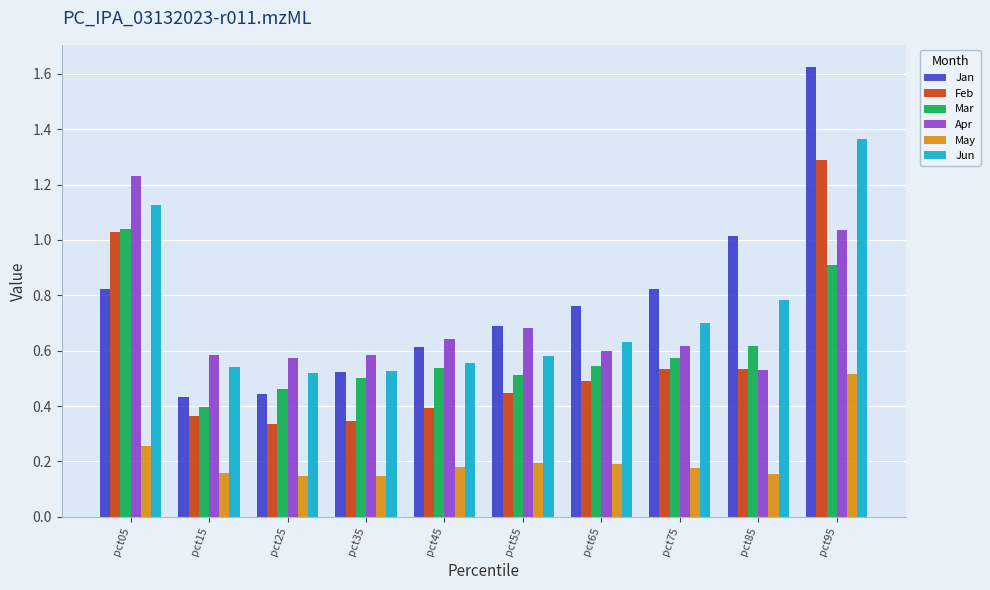

At which category is the sum across all series the highest?

pct95